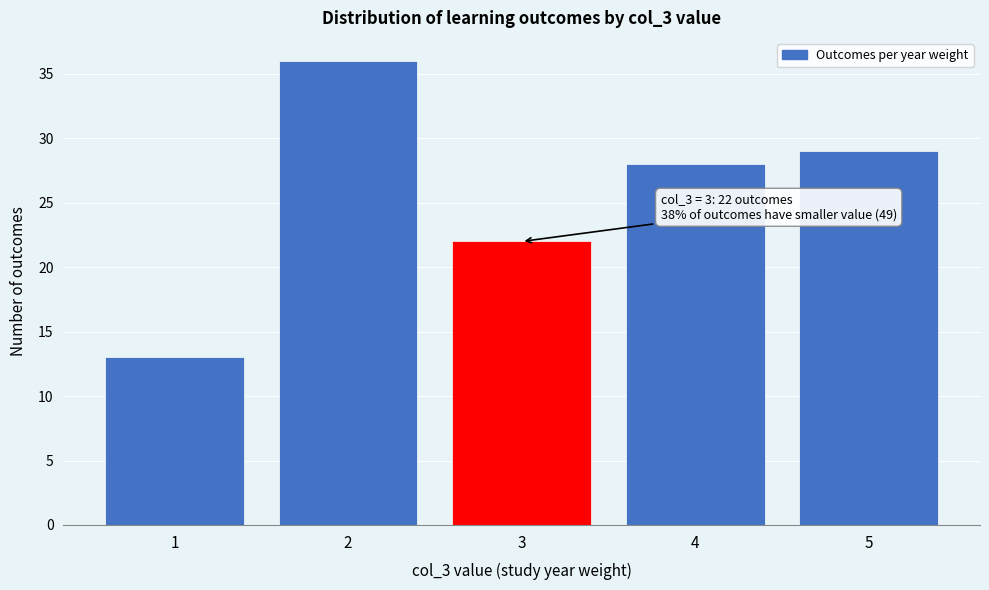

Reading left to right, what are all the values shown in this chart?

1=13	2=36	3=22	4=28	5=29